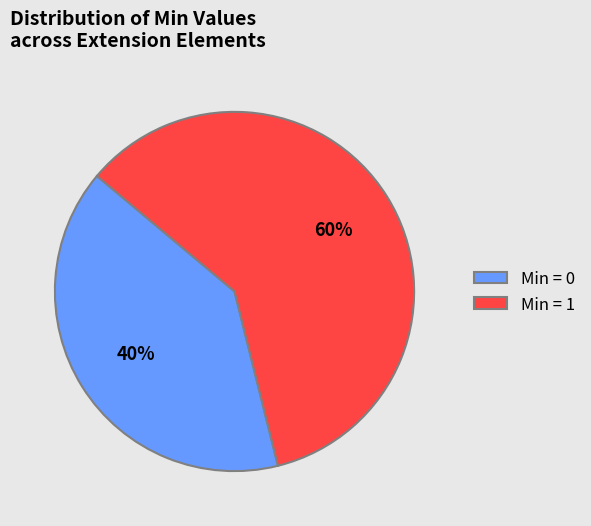

To the nearest percent, what portion does Min = 1 represent?

60%